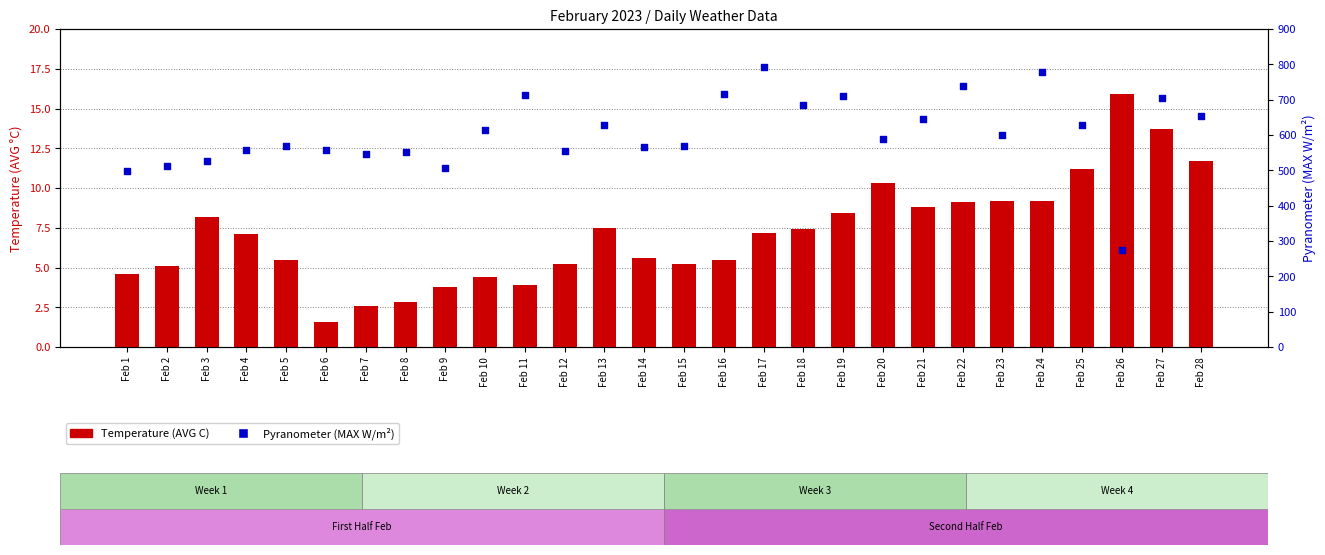

At how many categories does at least one series exceed 486?

27